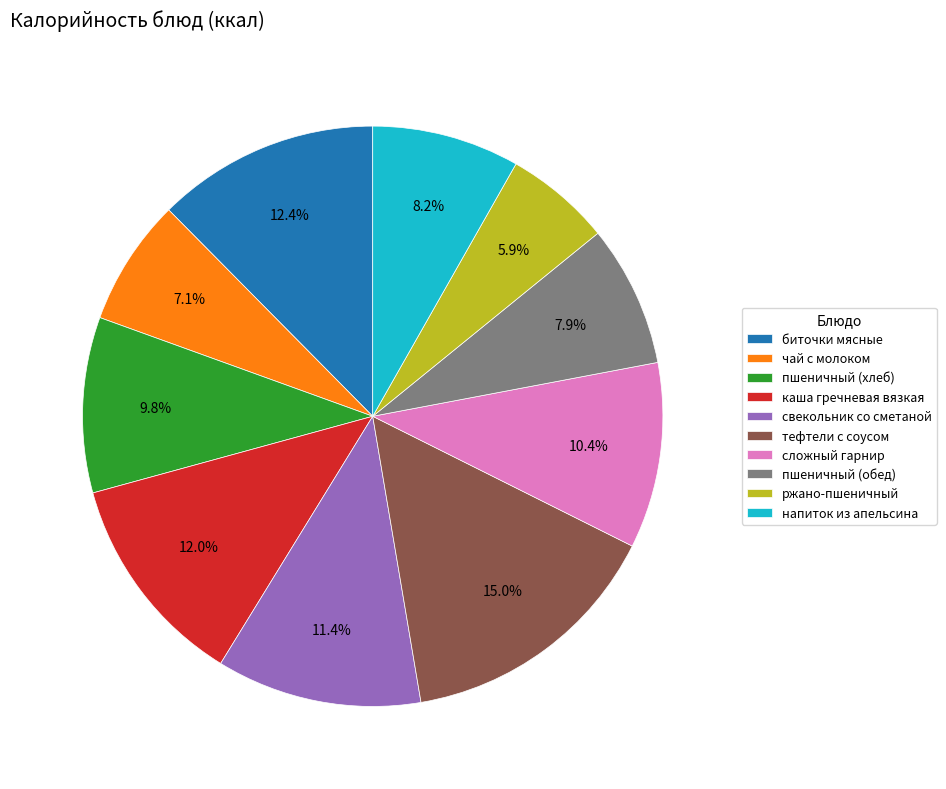

To the nearest percent, what is the combined percentage of пшеничный (хлеб) and ржано-пшеничный?

16%